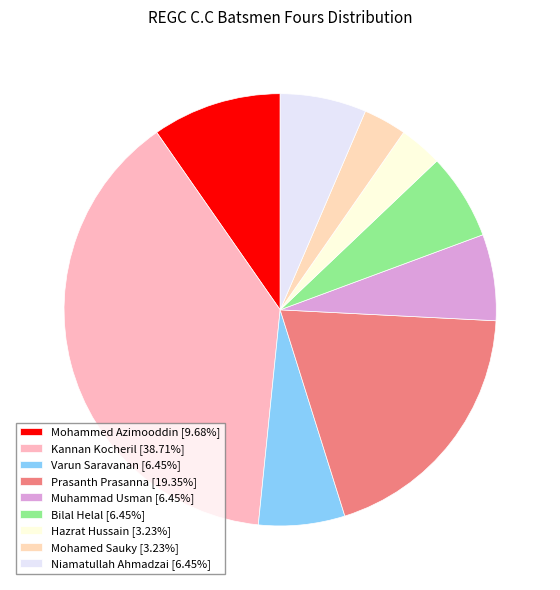

How many segments does this pie chart have?

9